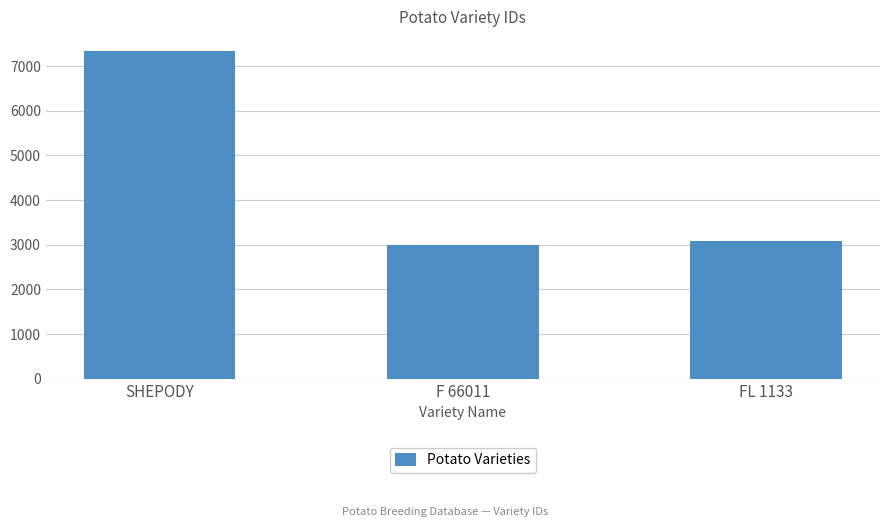

What is the difference between the maximum and second lowest values?

4264